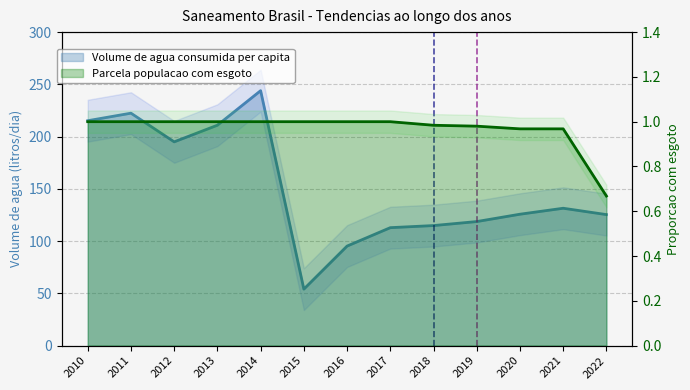

How many lines are shown in the chart?

2